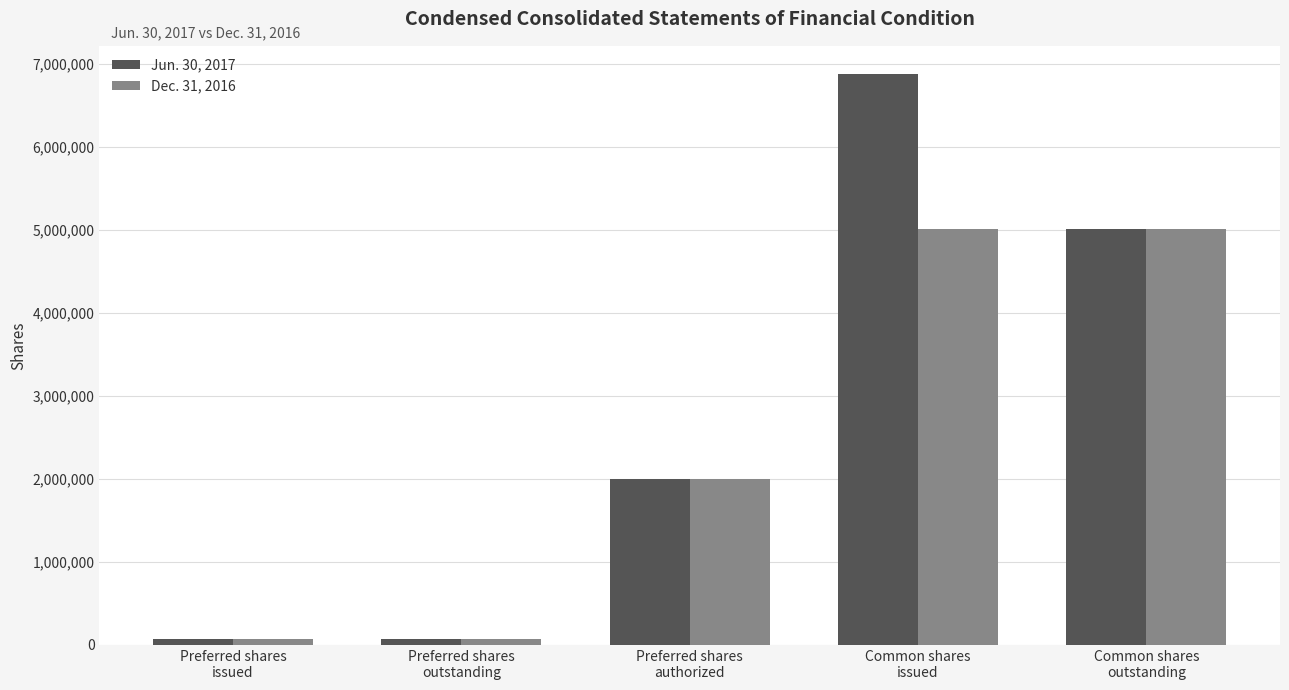

Is it true that Jun. 30, 2017 equals 1090040 at Preferred shares
authorized?

False